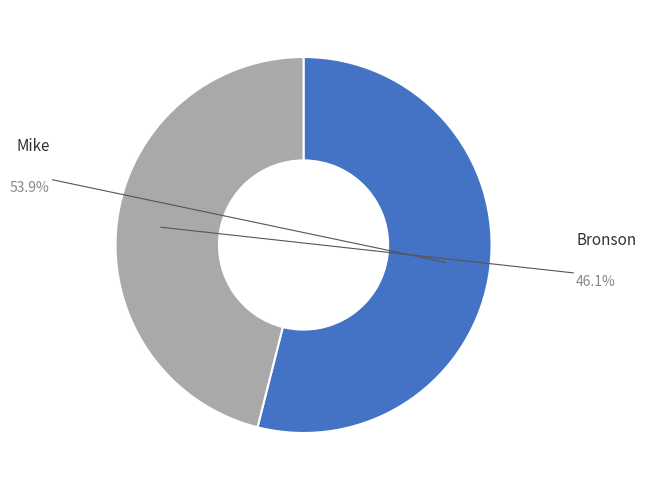

Does any single category account for the majority?

Yes